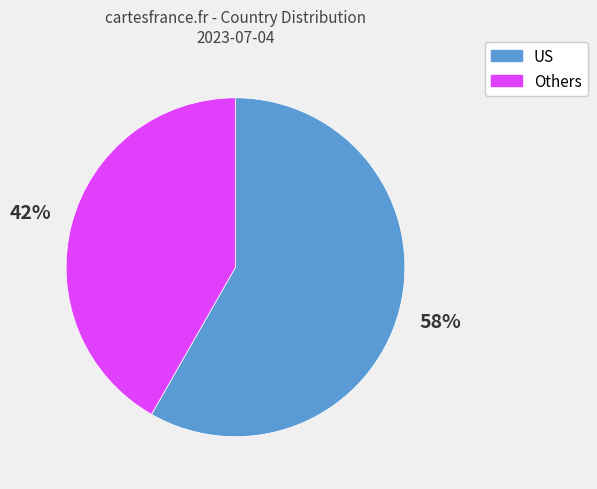

Does any single category account for the majority?

Yes